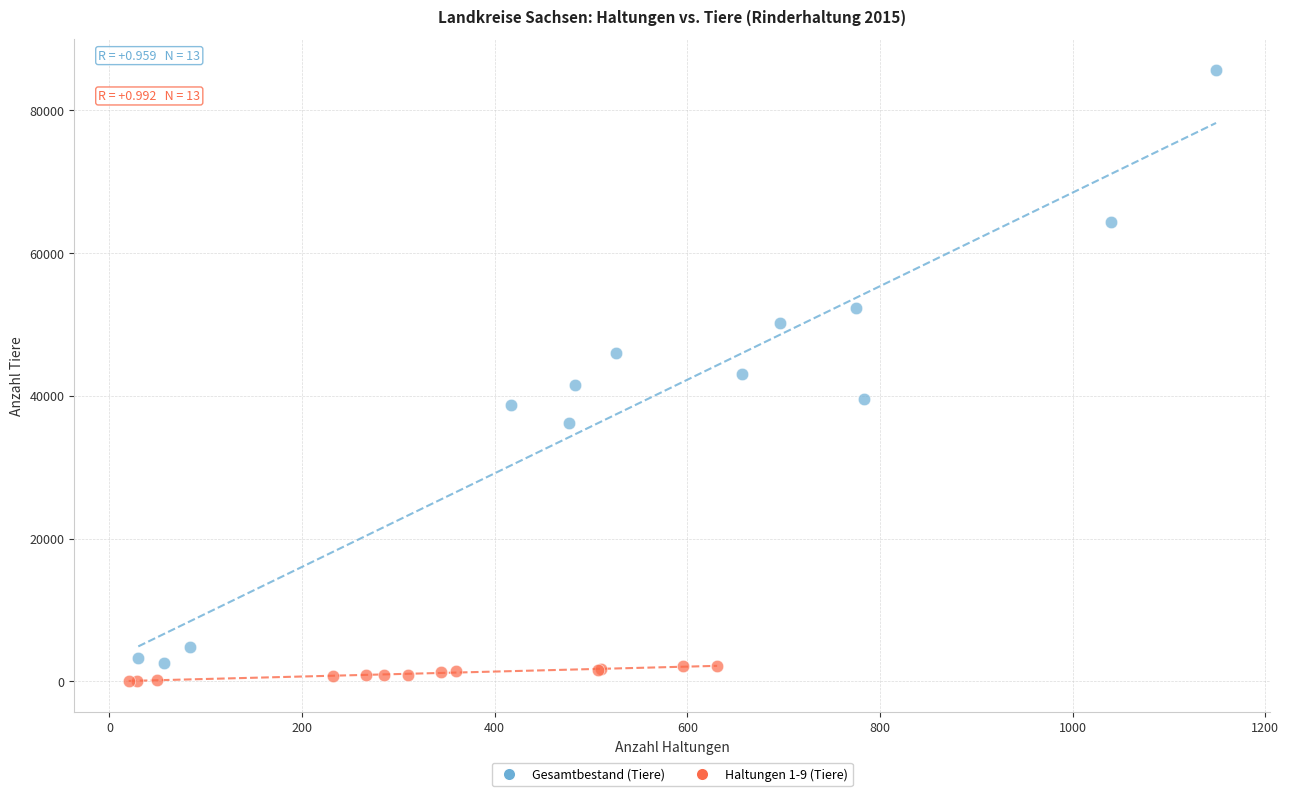

Which series contains the lowest Y value?

Haltungen 1-9 (Tiere)